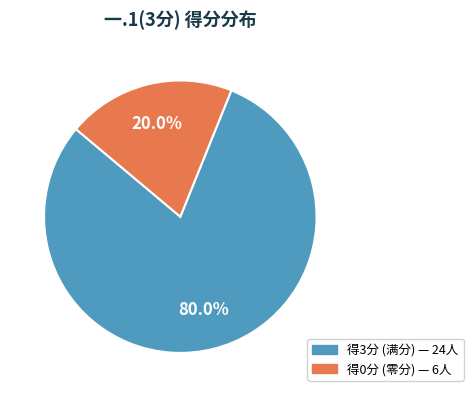

Does any single category account for the majority?

Yes